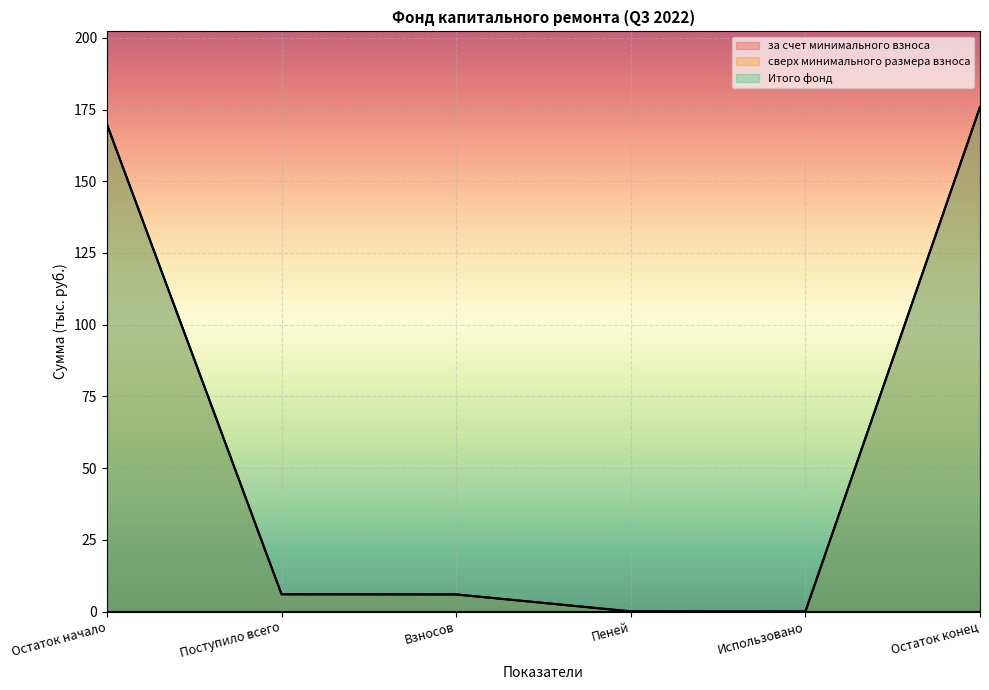

How many data points does each series have?

6